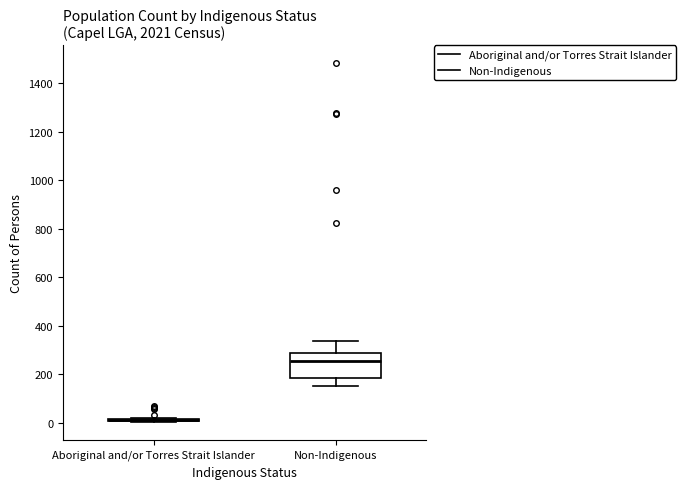

Reading left to right, transcribe this box plot: for each box, give where its median line is, the range the box spans, and where its two whiskers end, as read against the y-axis. The values are not printed on the chart, so give them approximately, as read against the axis.

Aboriginal and/or Torres Strait Islander: box collapsed to a line at 20, whiskers 0 to 20
Non-Indigenous: median 260, box 180 to 280, whiskers 160 to 340